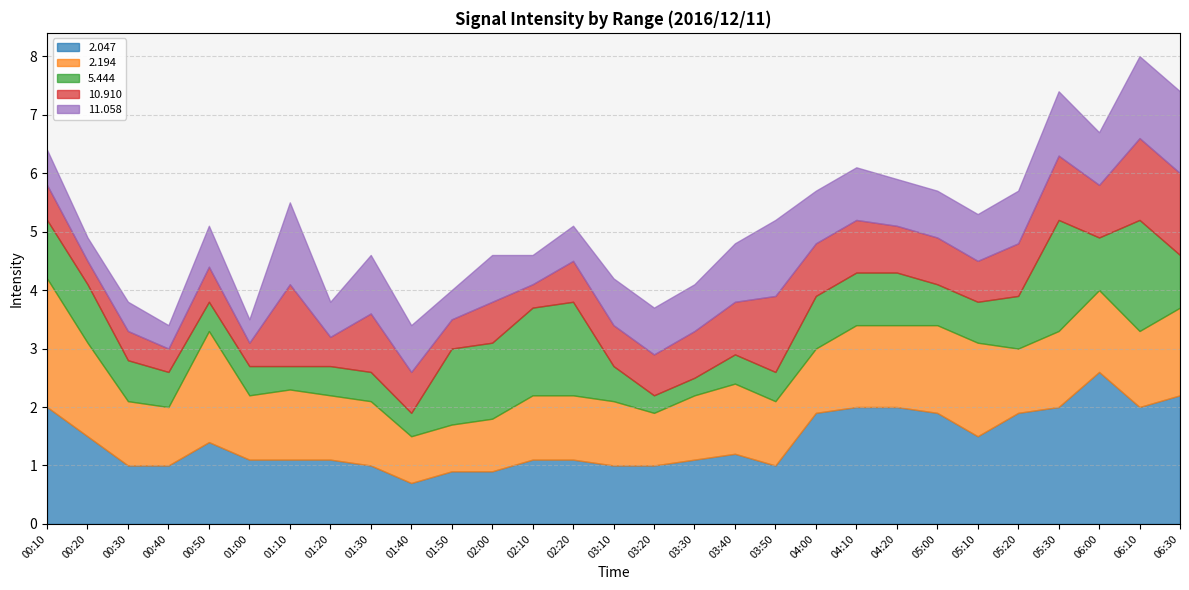

List the labels in order of 2.047 value, smallest first.

01:40, 01:50, 02:00, 00:30, 00:40, 01:30, 03:10, 03:20, 03:50, 01:00, 01:10, 01:20, 02:10, 02:20, 03:30, 03:40, 00:50, 00:20, 05:10, 04:00, 05:00, 05:20, 00:10, 04:10, 04:20, 05:30, 06:10, 06:30, 06:00